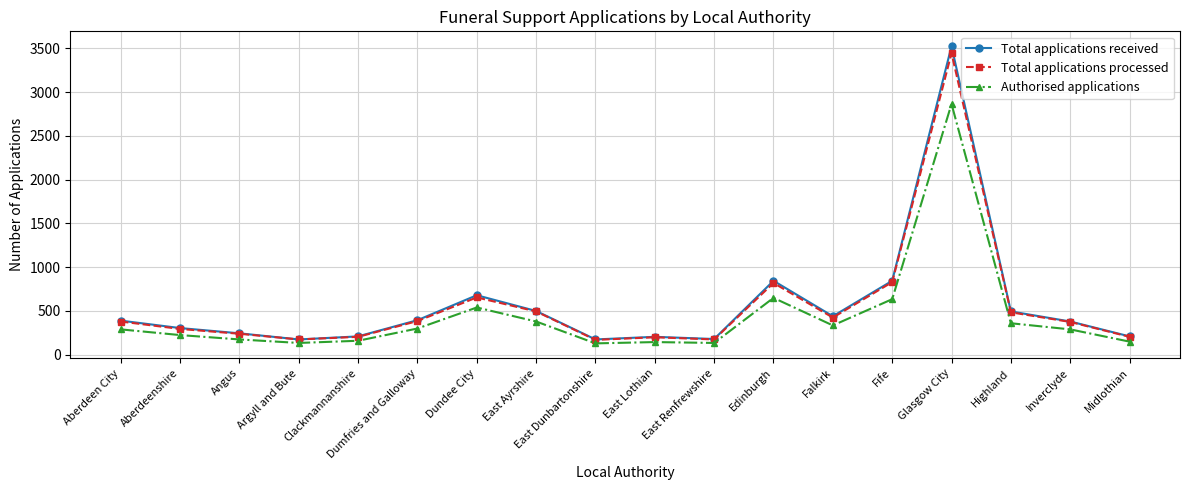

Rank the series by their maximum value, from highest to lowest.

Total applications received, Total applications processed, Authorised applications